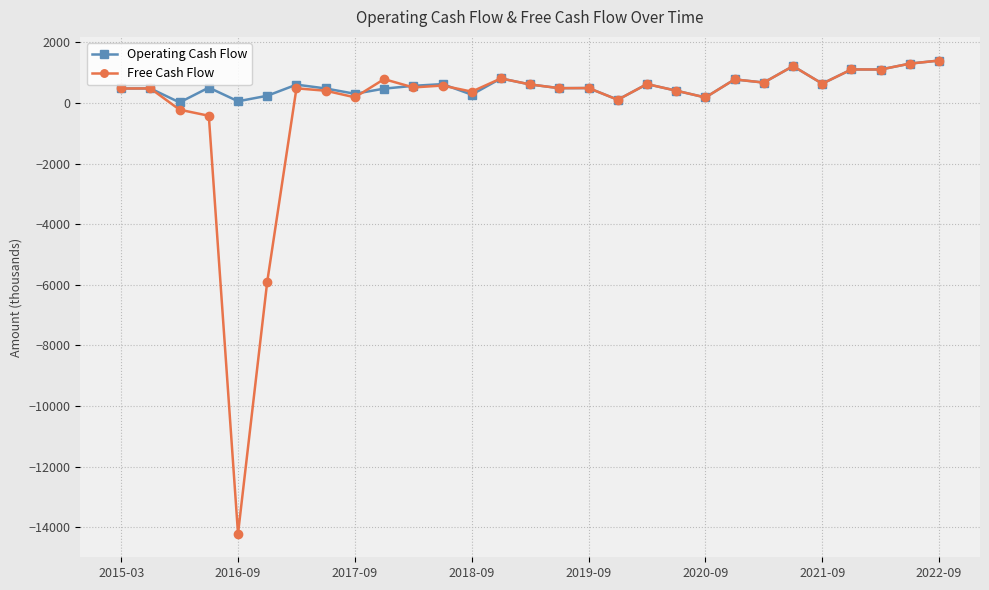

What is the difference between the maximum and minimum values in the Free Cash Flow series?

15616.5